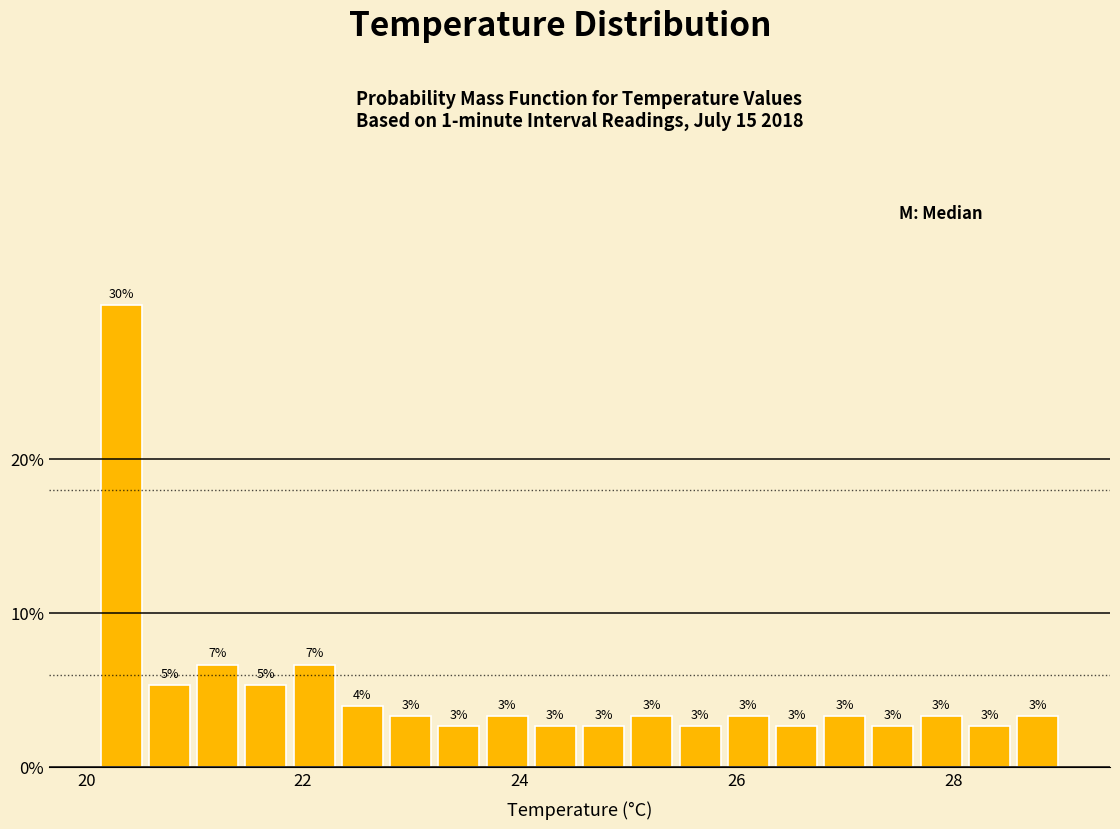

Around what value on the x-axis is the tallest bar? Give the approximate position of its centre, as read against the axis.

20.4